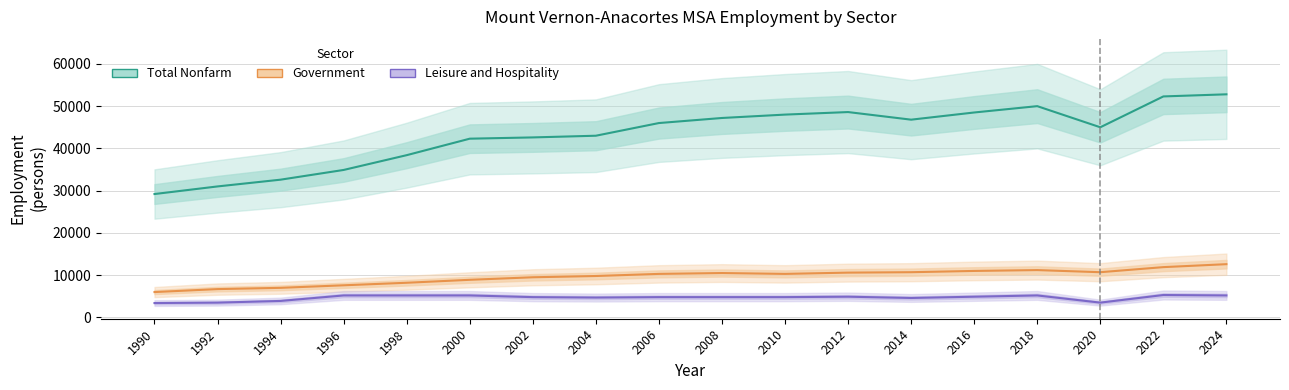

At which category is the sum across all series the highest?

2024